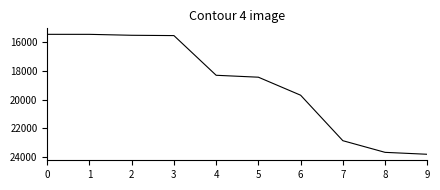

Which has a higher value, 3 or 5?

5